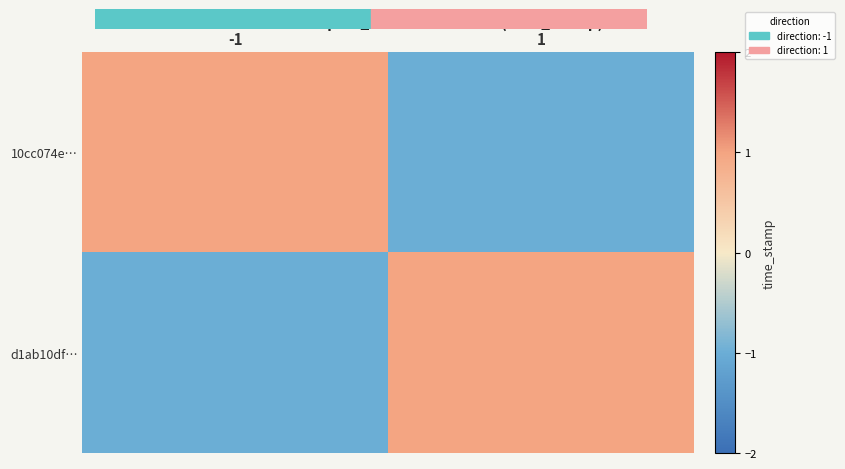

What is the spread (max minus min) of values at 1?

2.0